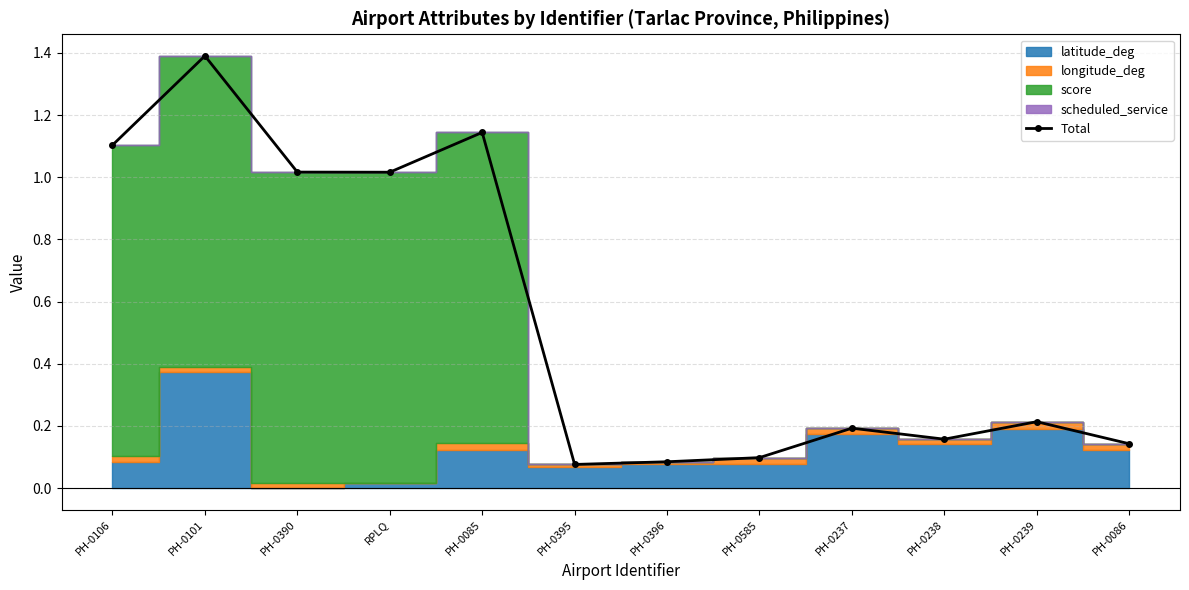

Between RPLQ and PH-0085, which is larger?

PH-0085